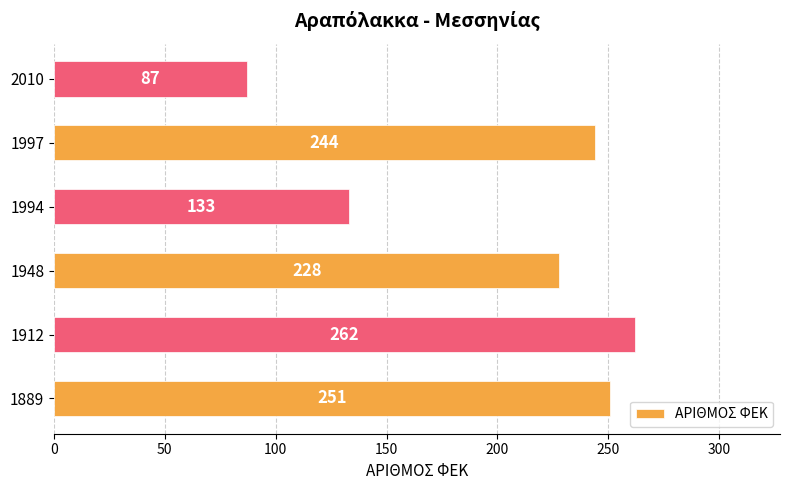

At which label is the value closest to 174?

1994